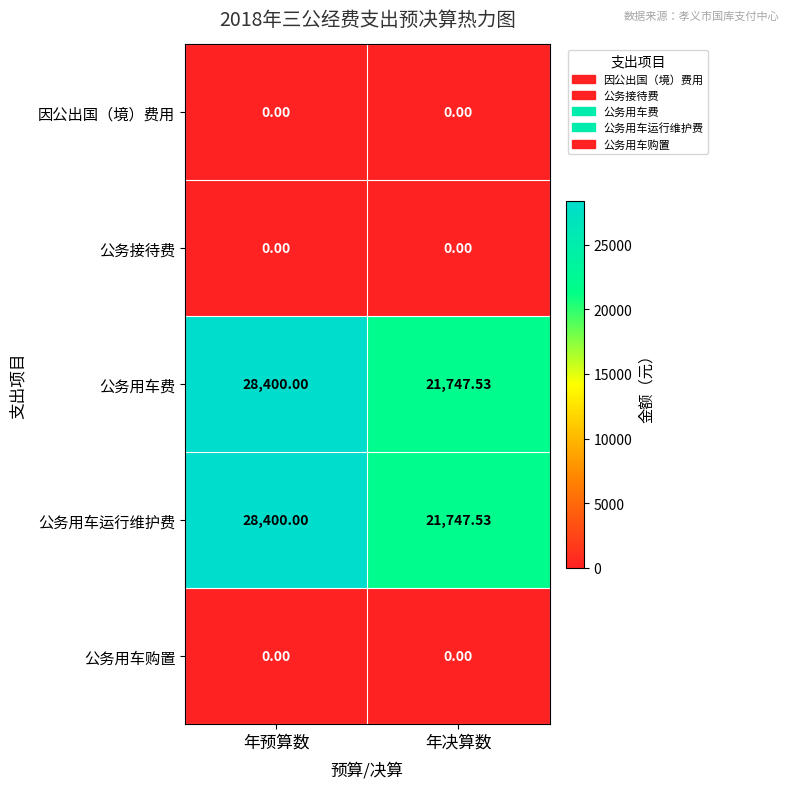

Which category has the highest value across all series?

年预算数